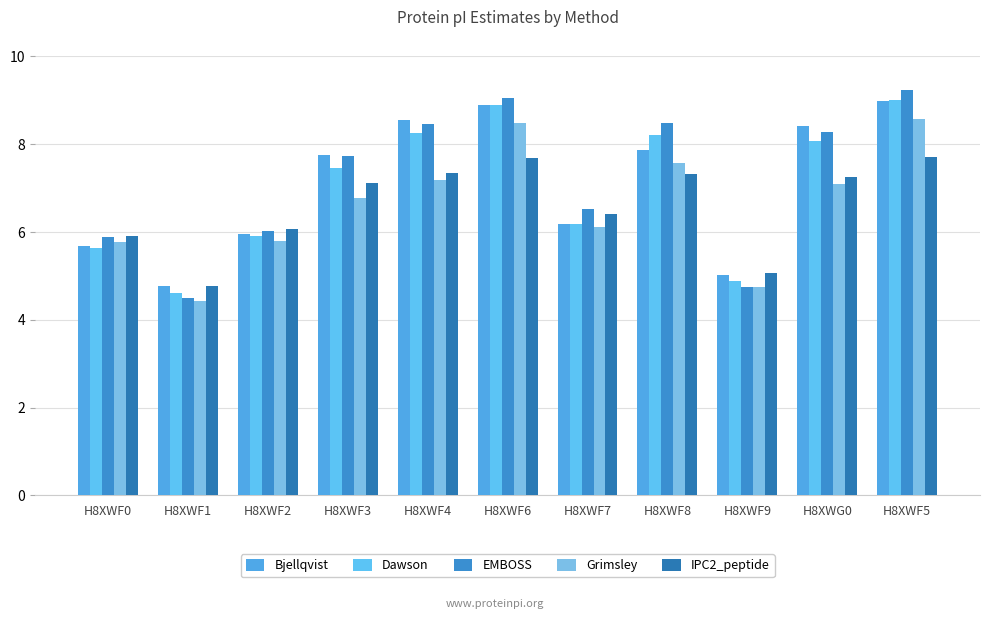

What is the lowest value of the Dawson series?

4.6